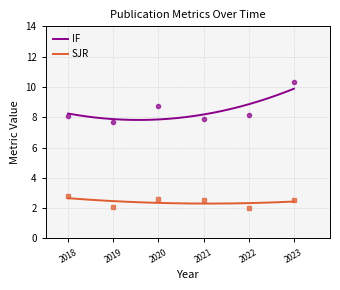

Which category has the highest value across all series?

2023